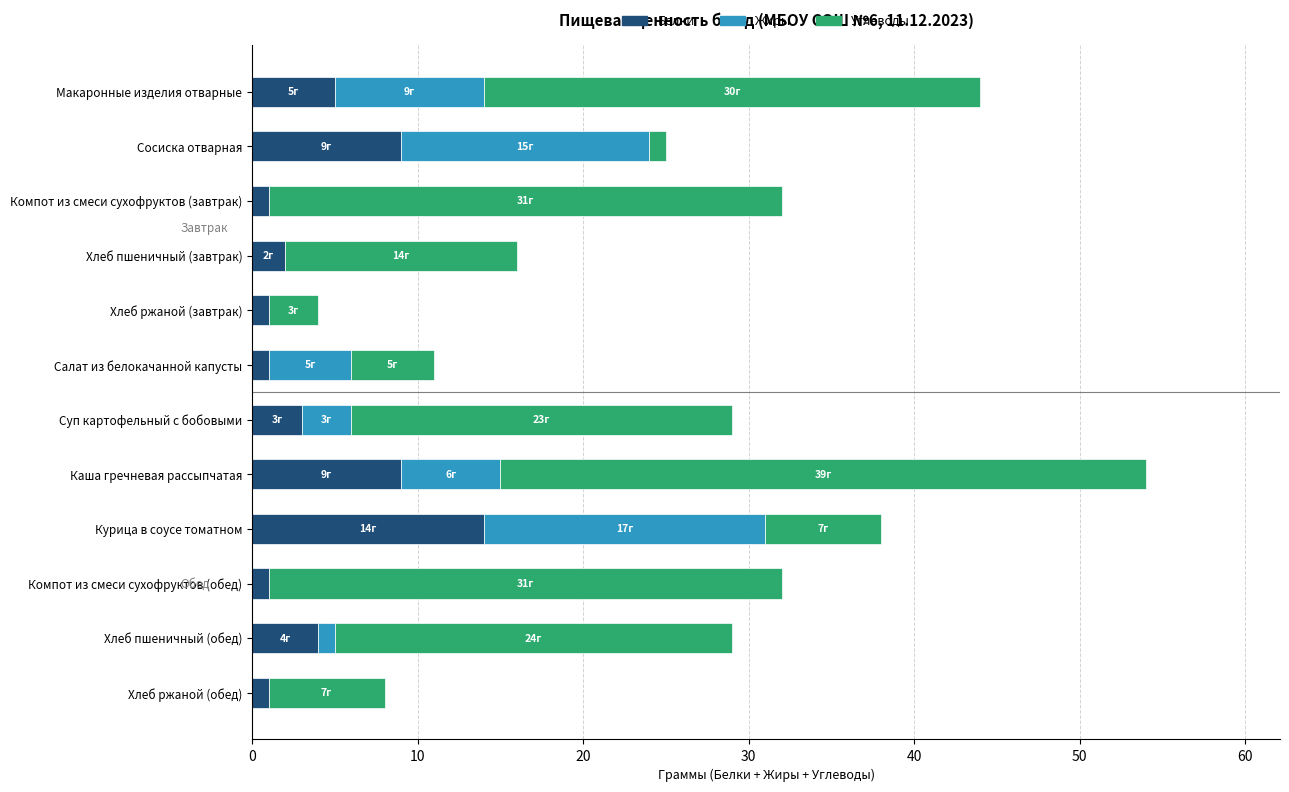

At which label does Белки reach its peak?

Курица в соусе томатном